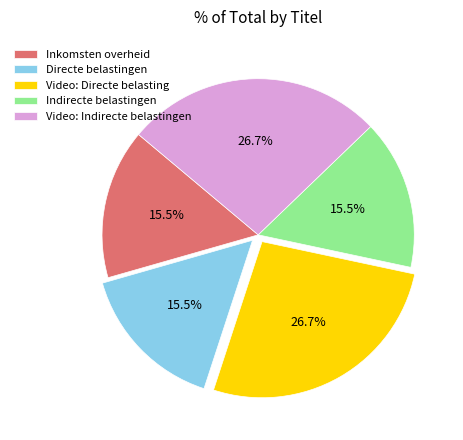

True or false: Indirecte belastingen accounts for 24% of the total.

False